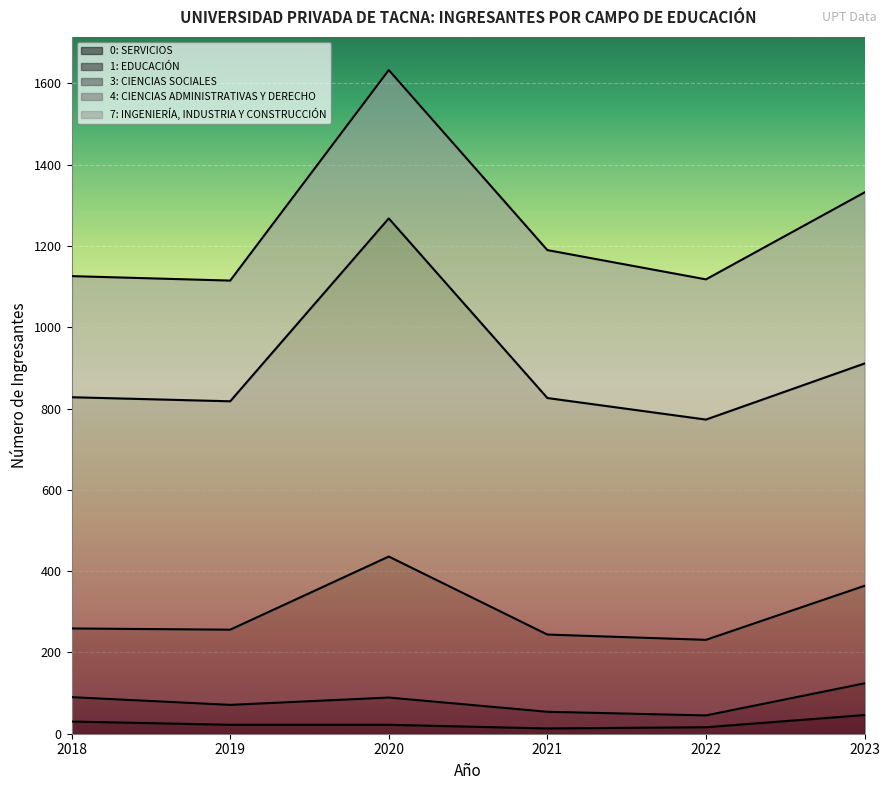

True or false: 4: CIENCIAS ADMINISTRATIVAS Y DERECHO and 3: CIENCIAS SOCIALES cross at least once.

False